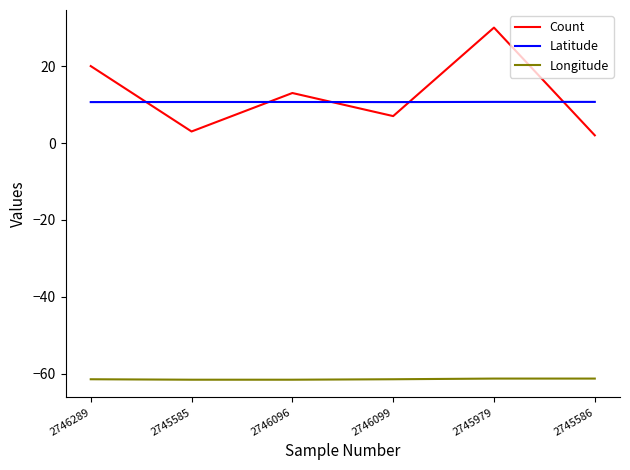

What is the approximate value of Longitude at 2746099?

-61.4